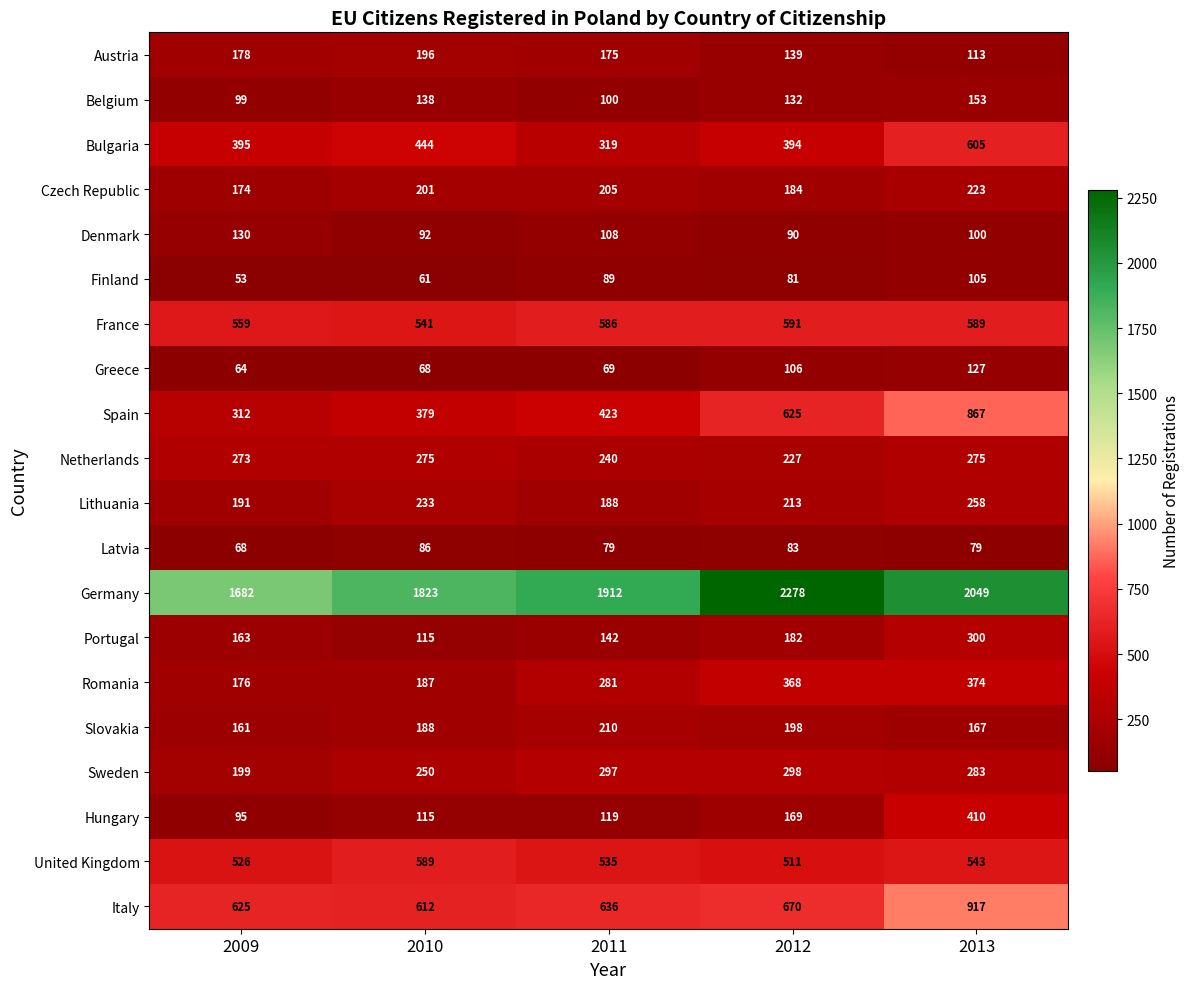

Where is Bulgaria nearest to the value 462?

2010